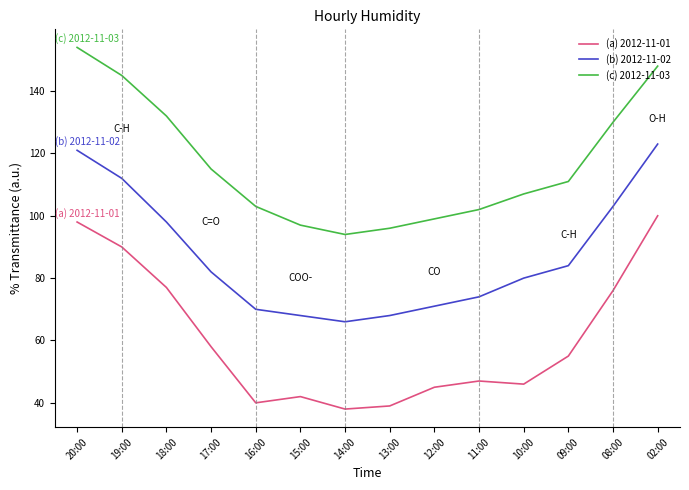

How many values in the (b) 2012-11-02 series exceed 82?

6